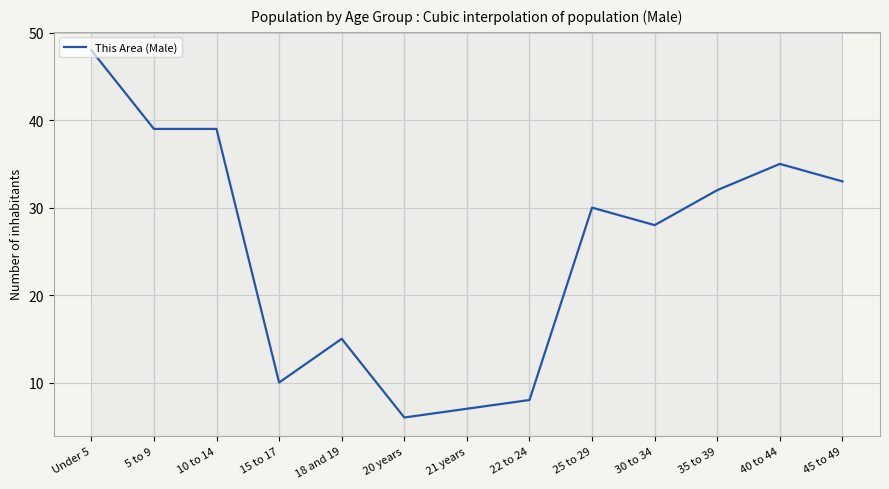

What is the difference between the values at 40 to 44 and 15 to 17?

25